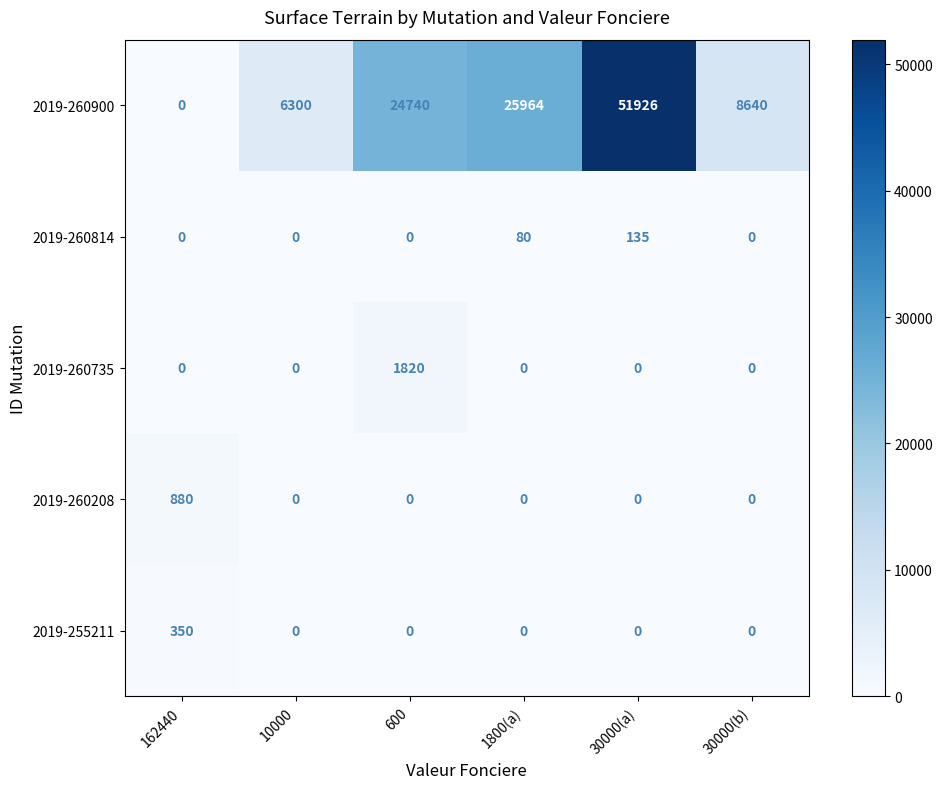

What is the difference between the maximum and second lowest values in the 2019-260814 series?

135